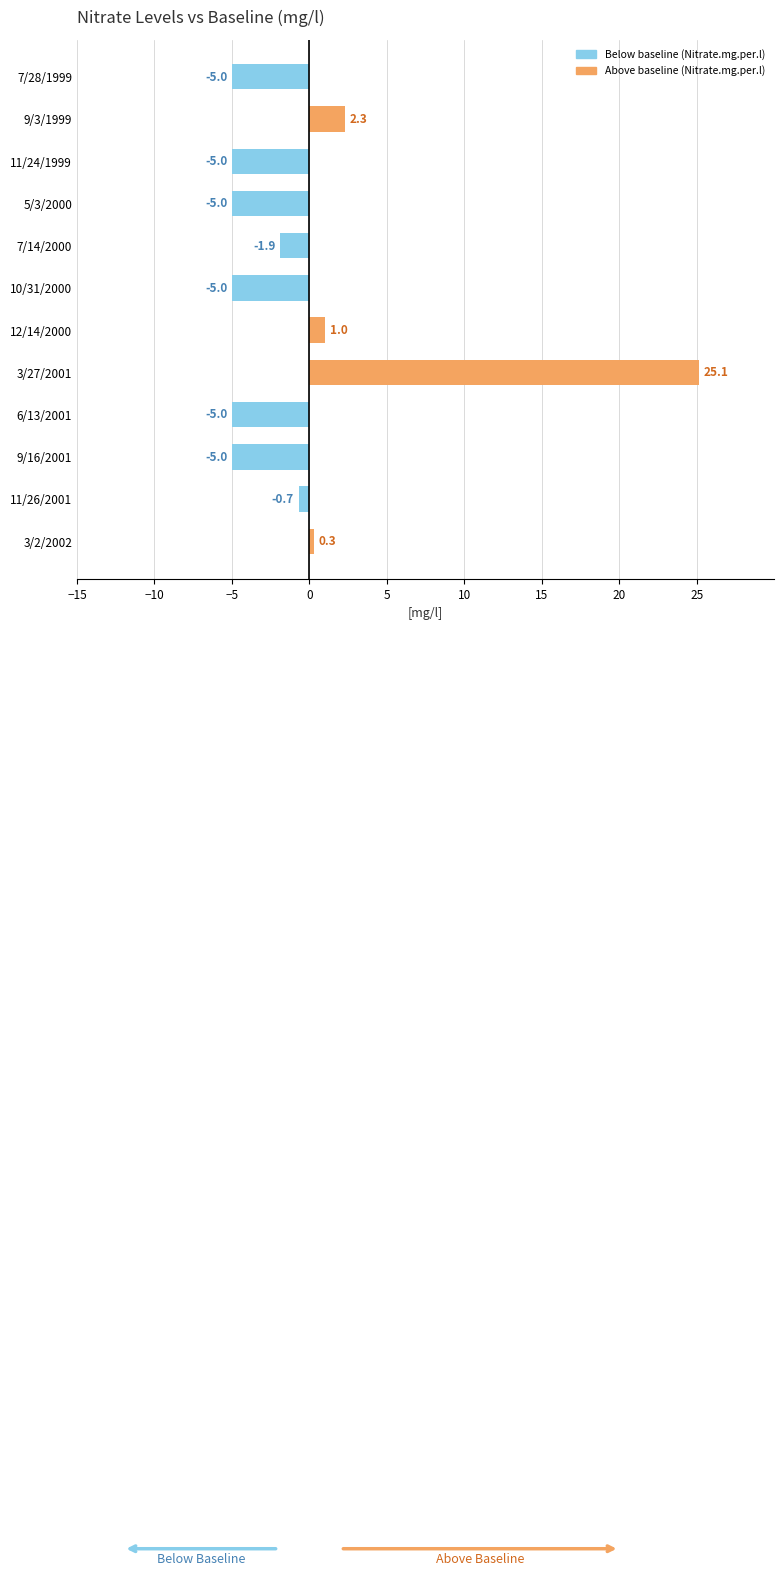

Reading top to bottom, transcribe all the data shown in this chart.

7/28/1999=-5.0	9/3/1999=2.3	11/24/1999=-5.0	5/3/2000=-5.0	7/14/2000=-1.9	10/31/2000=-5.0	12/14/2000=1.0	3/27/2001=25.1	6/13/2001=-5.0	9/16/2001=-5.0	11/26/2001=-0.7	3/2/2002=0.3